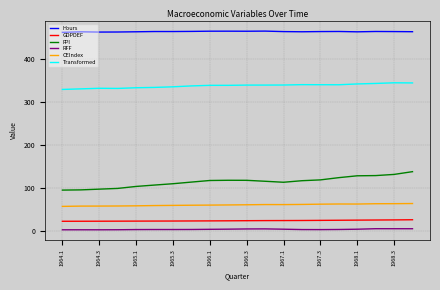

Which series has the largest range (max minus min)?

FPI